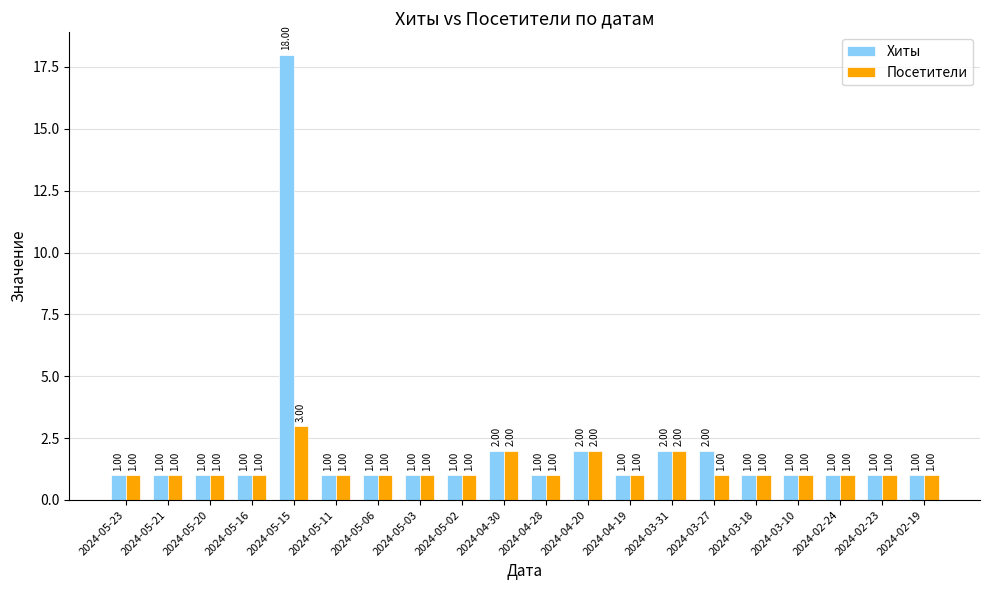

Are the bars grouped side by side (vs. stacked)?

Yes